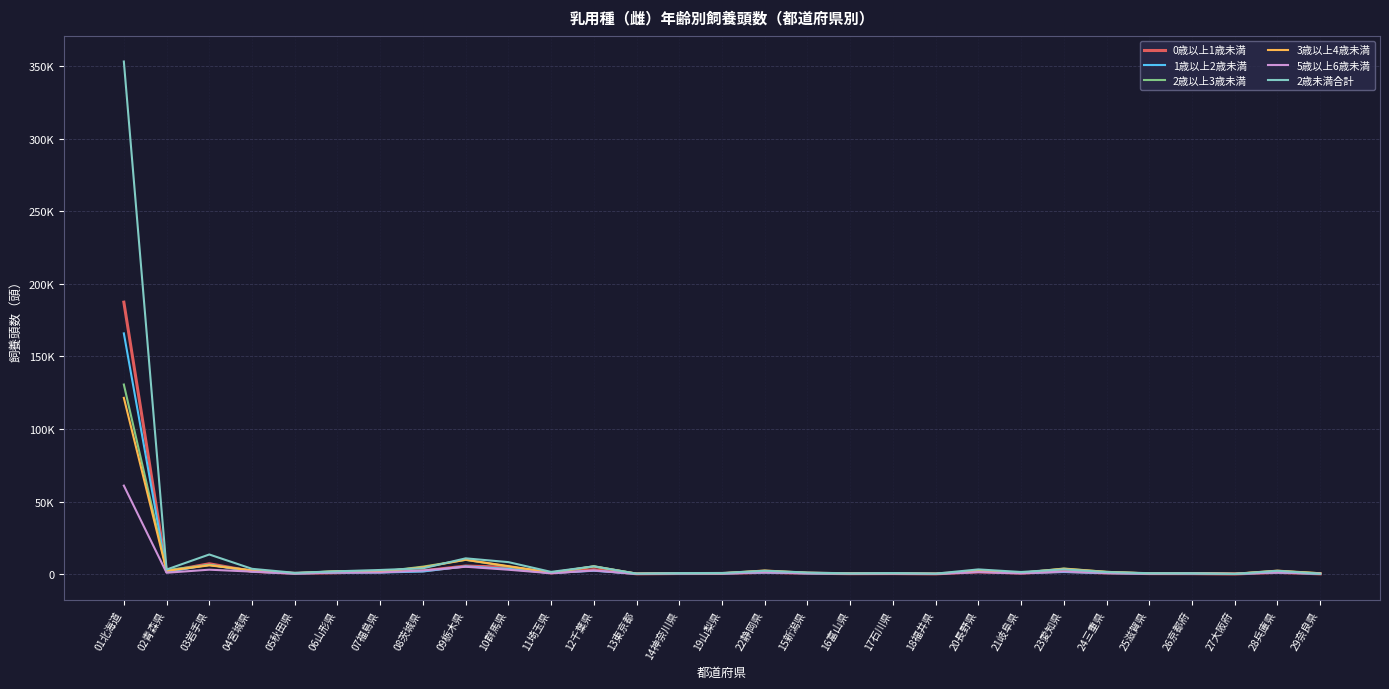

Does the chart have visible grid lines?

Yes